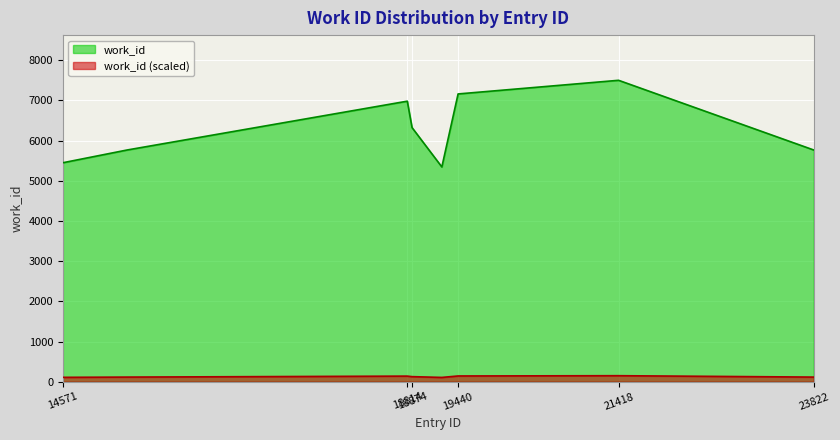

How many data points are less than 6323?

5